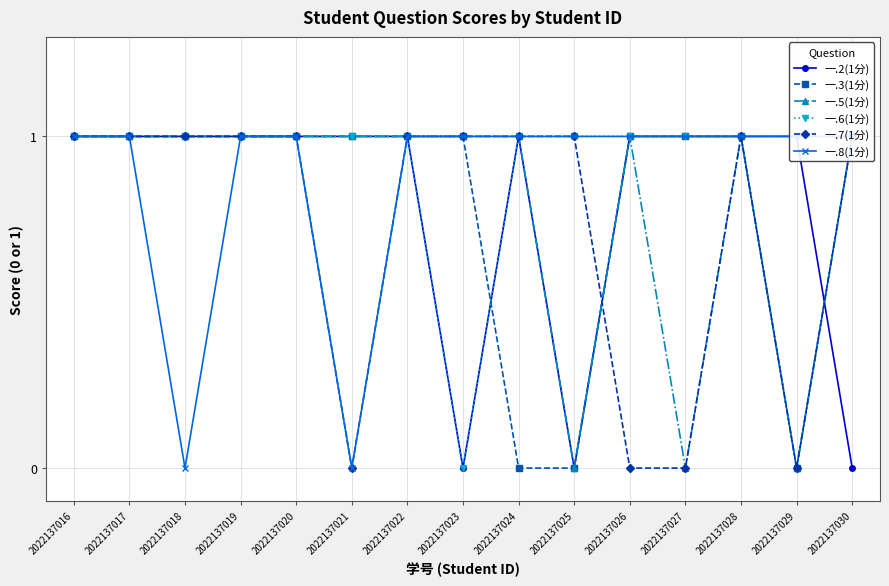

Rank the series by their maximum value, from highest to lowest.

一.2(1分), 一.3(1分), 一.5(1分), 一.6(1分), 一.7(1分), 一.8(1分)